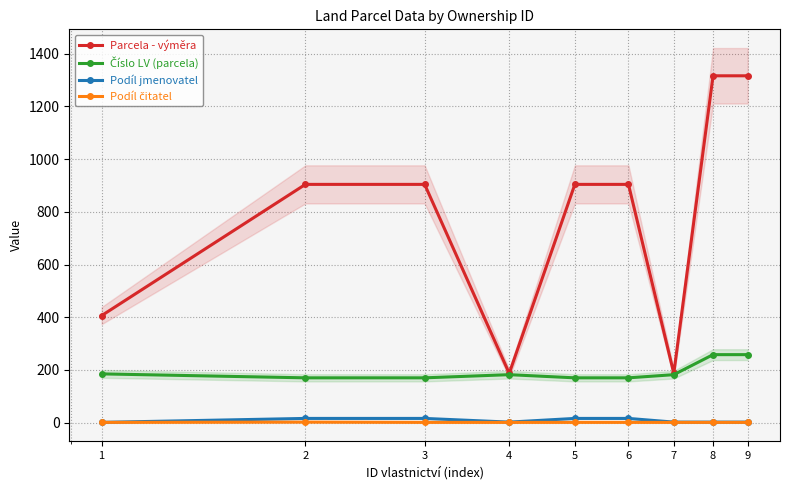

True or false: Podíl čitatel and Číslo LV (parcela) cross at least once.

False